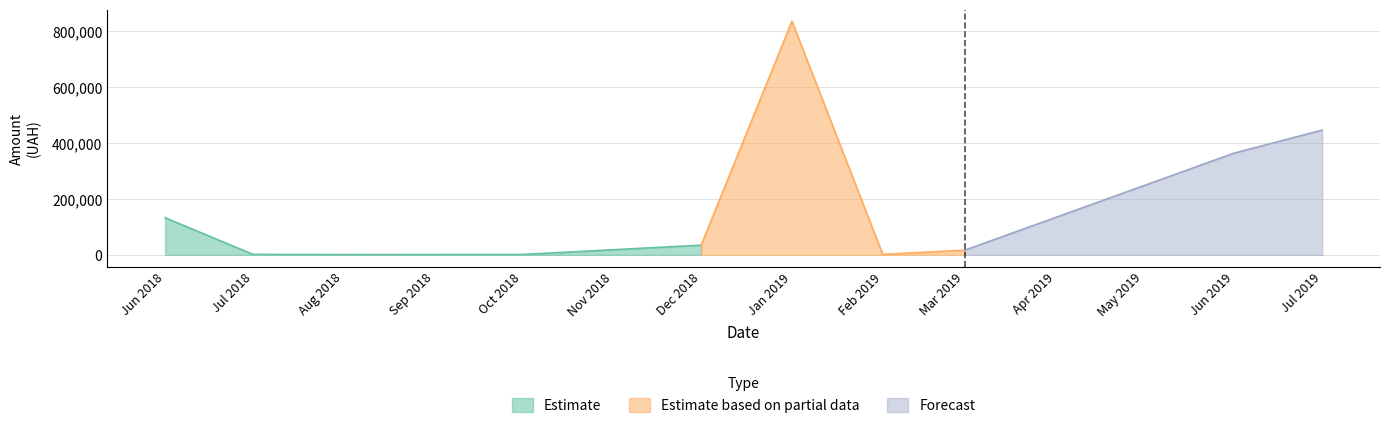

The value of Estimate based on partial data at 4 is 560422.5. True or false?

False